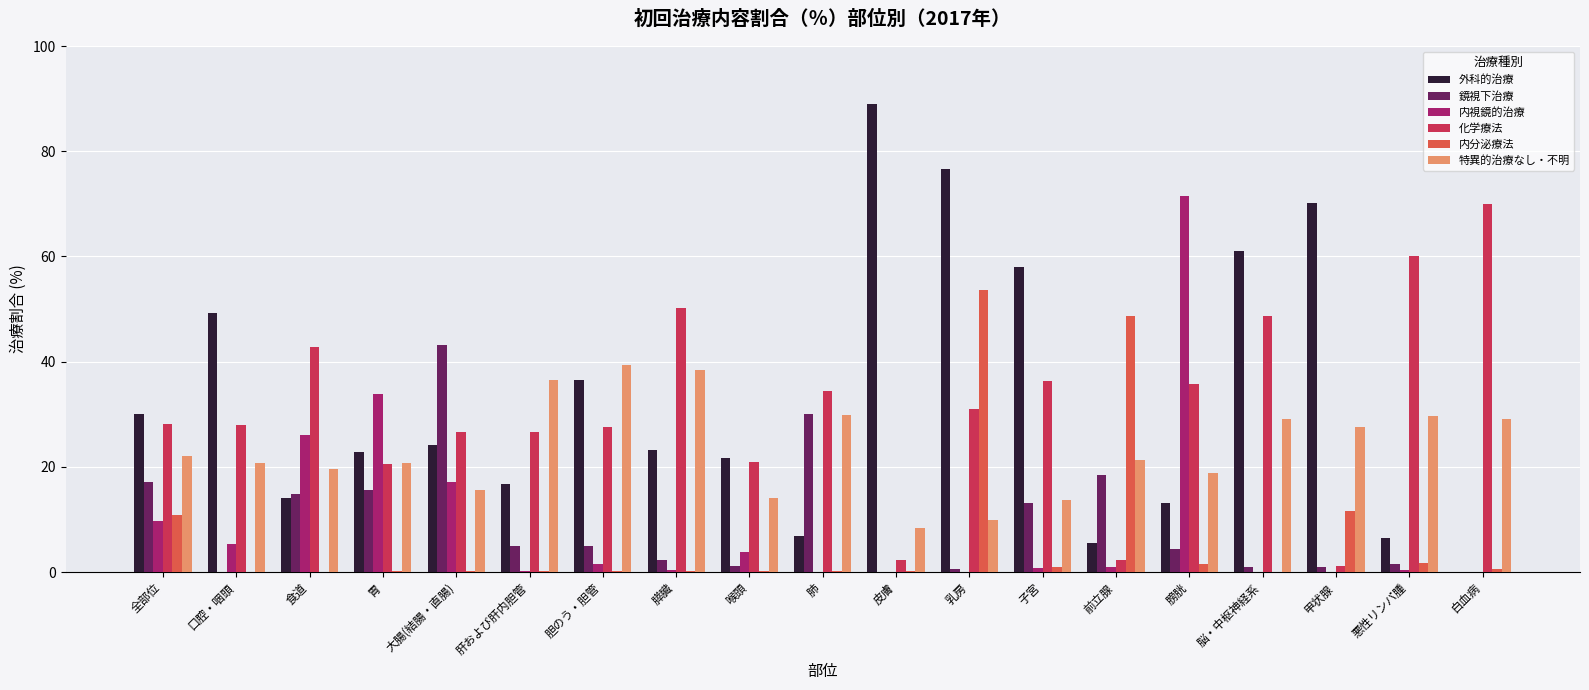

Are the bars horizontal?

No